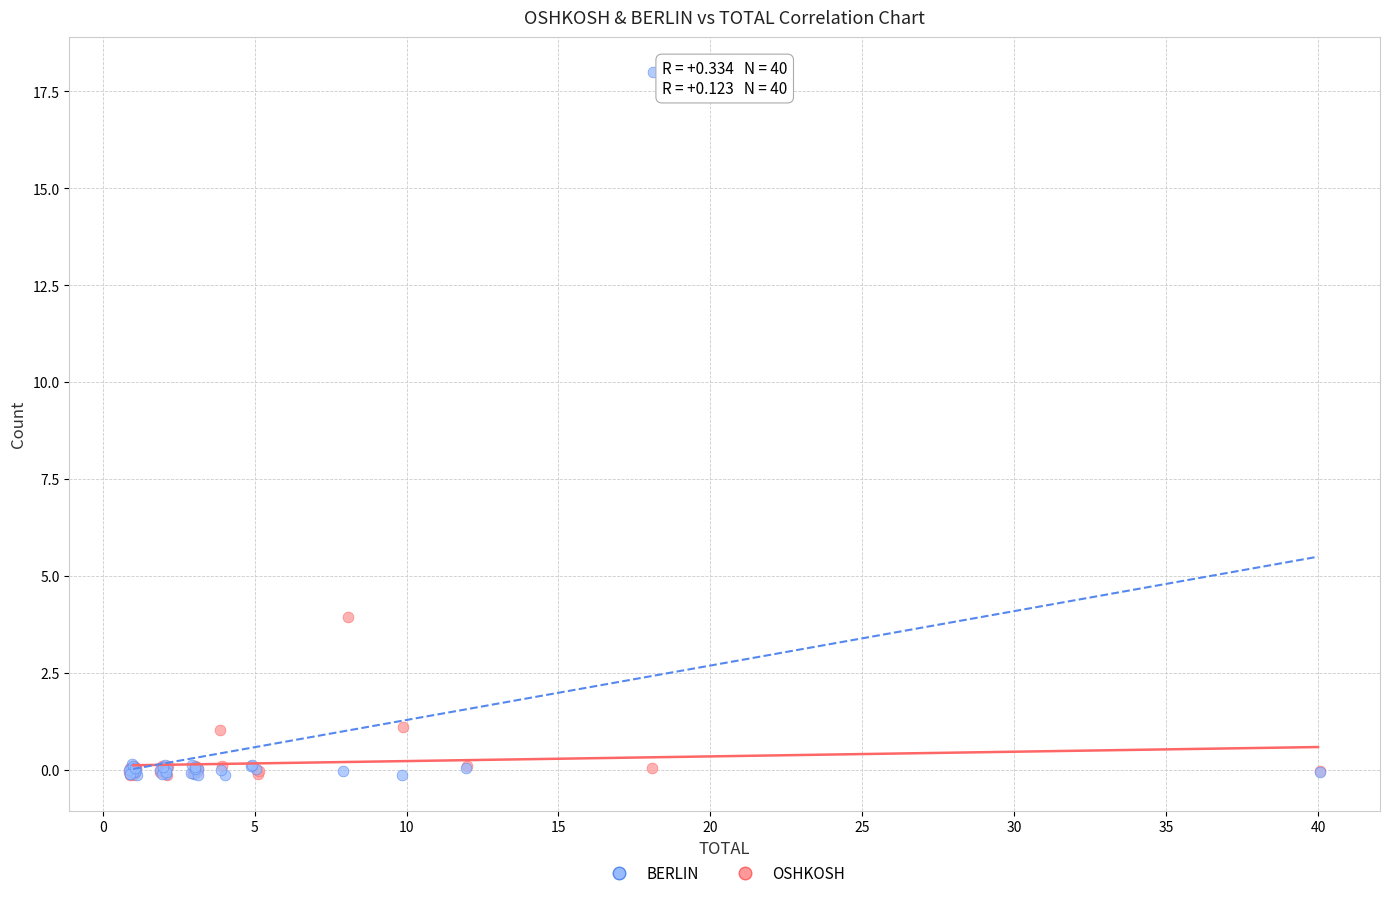

Which series has the largest Y range (max minus min)?

BERLIN